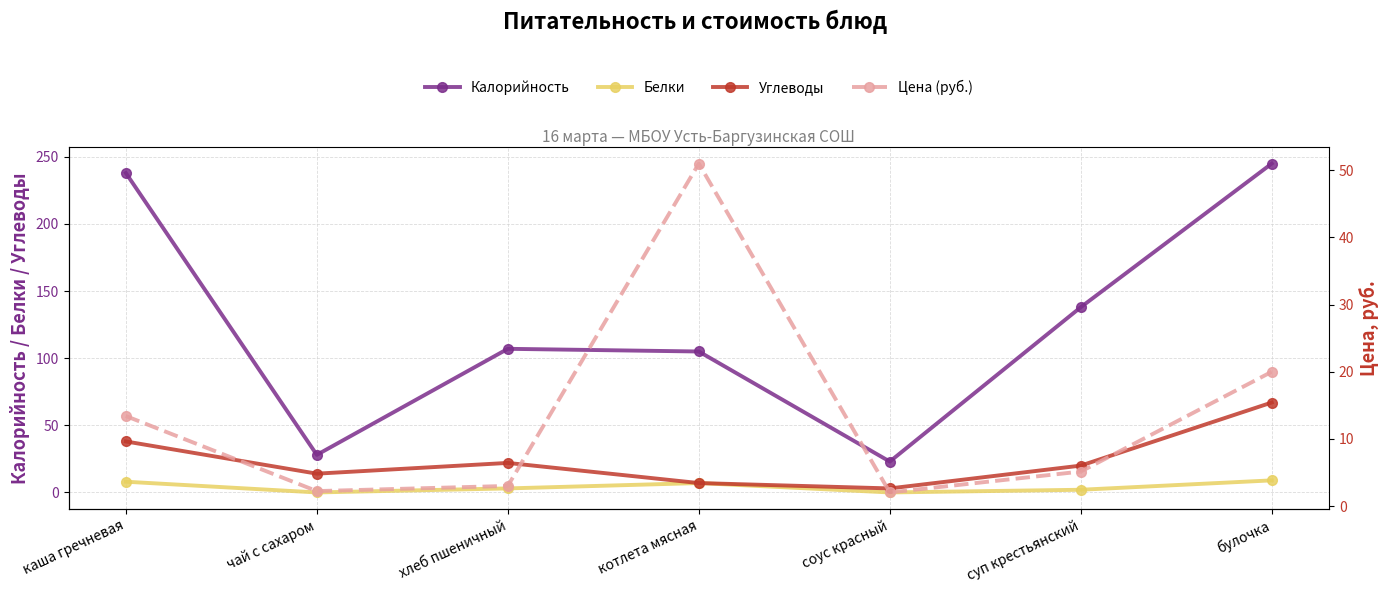

What position from the left is каша гречневая?

1